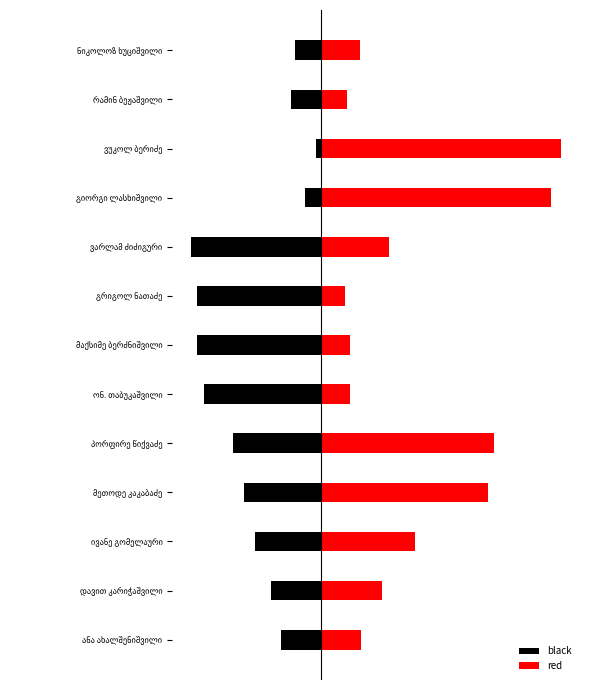

What is the lowest value of the red series?

1514.8